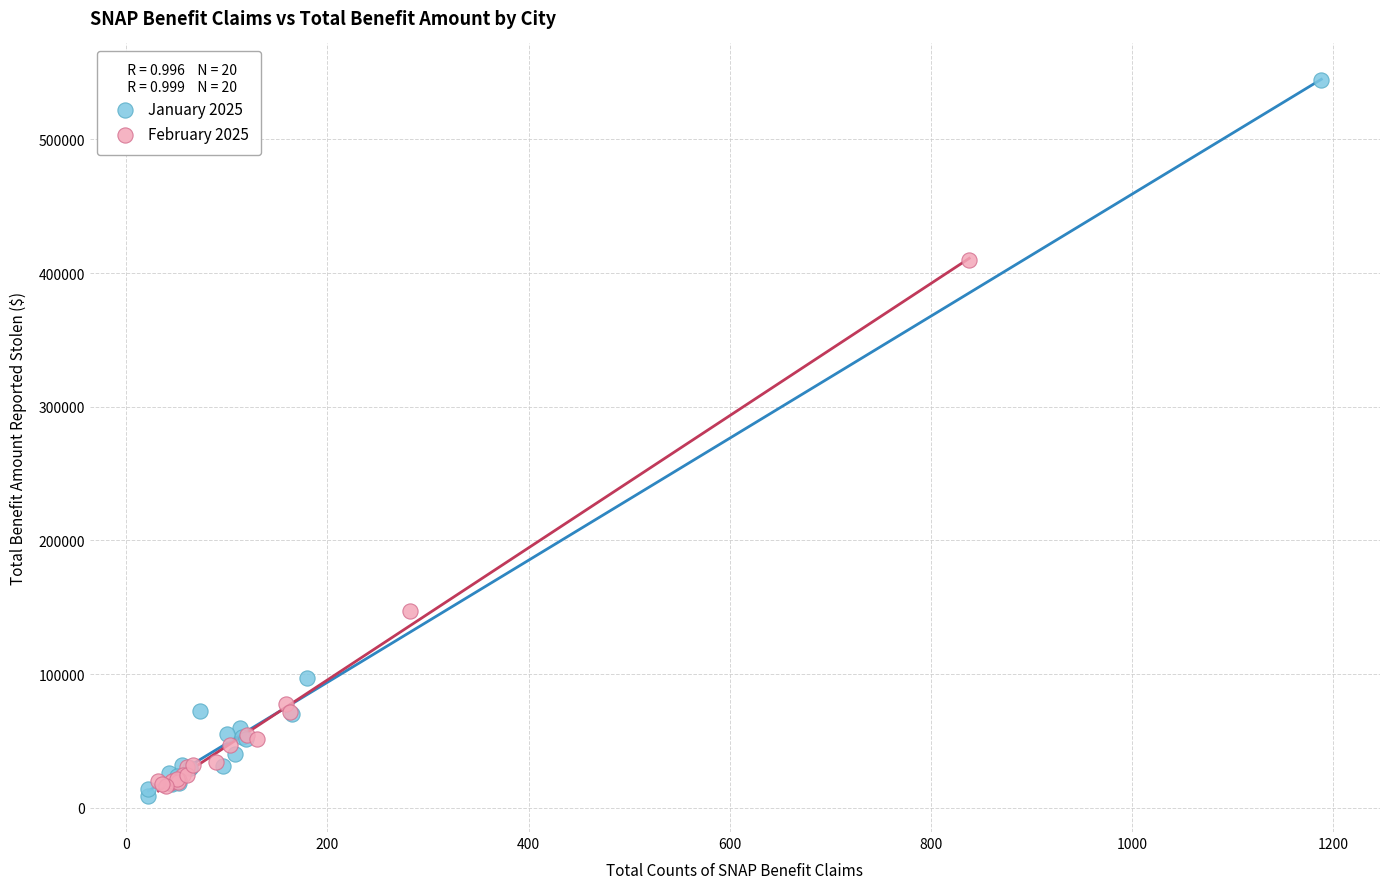

Which series has the largest Y range (max minus min)?

January 2025